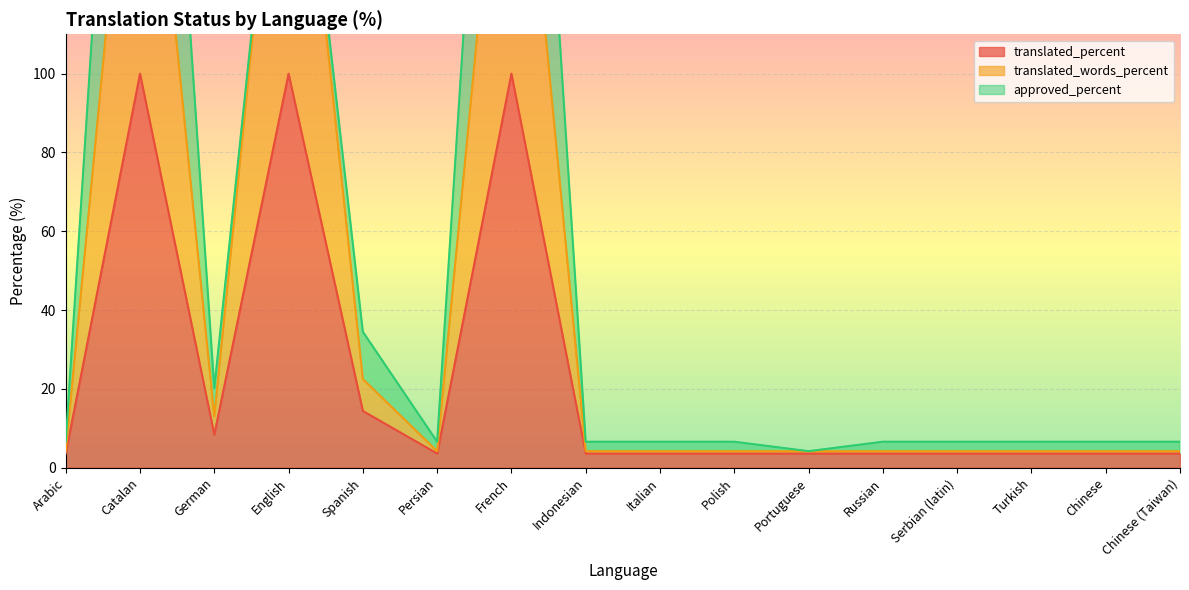

The value of translated_percent at German is 8.4. True or false?

True